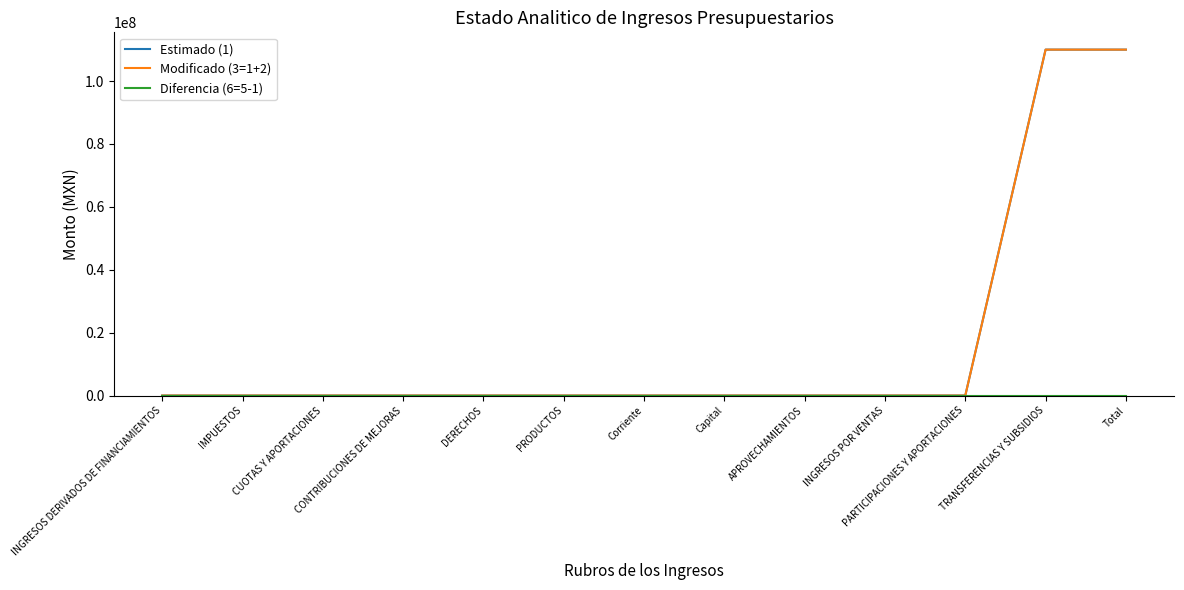

Does the chart display data point markers on the line(s)?

No